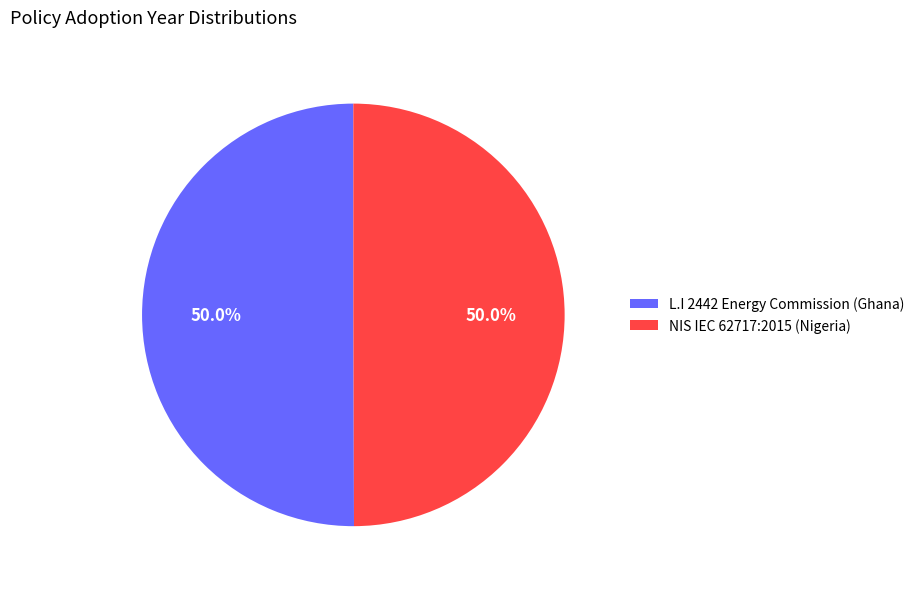

The L.I 2442 Energy Commission (Ghana) slice represents 63% of the pie. True or false?

False